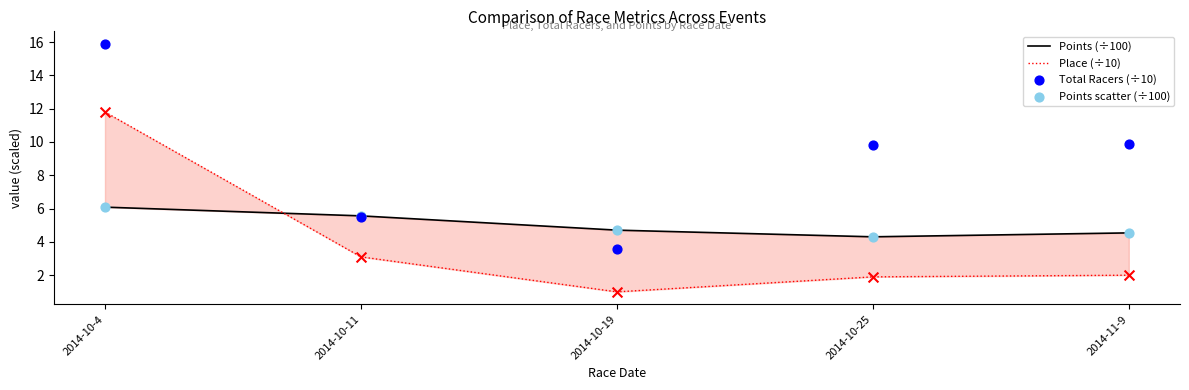

Which series has the largest Y range (max minus min)?

Total Racers (÷10)